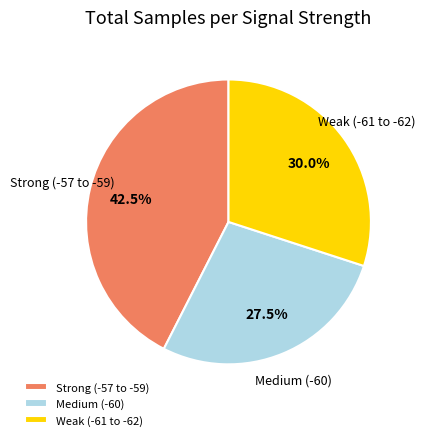

What is the smallest slice in the pie chart?

Medium (-60)